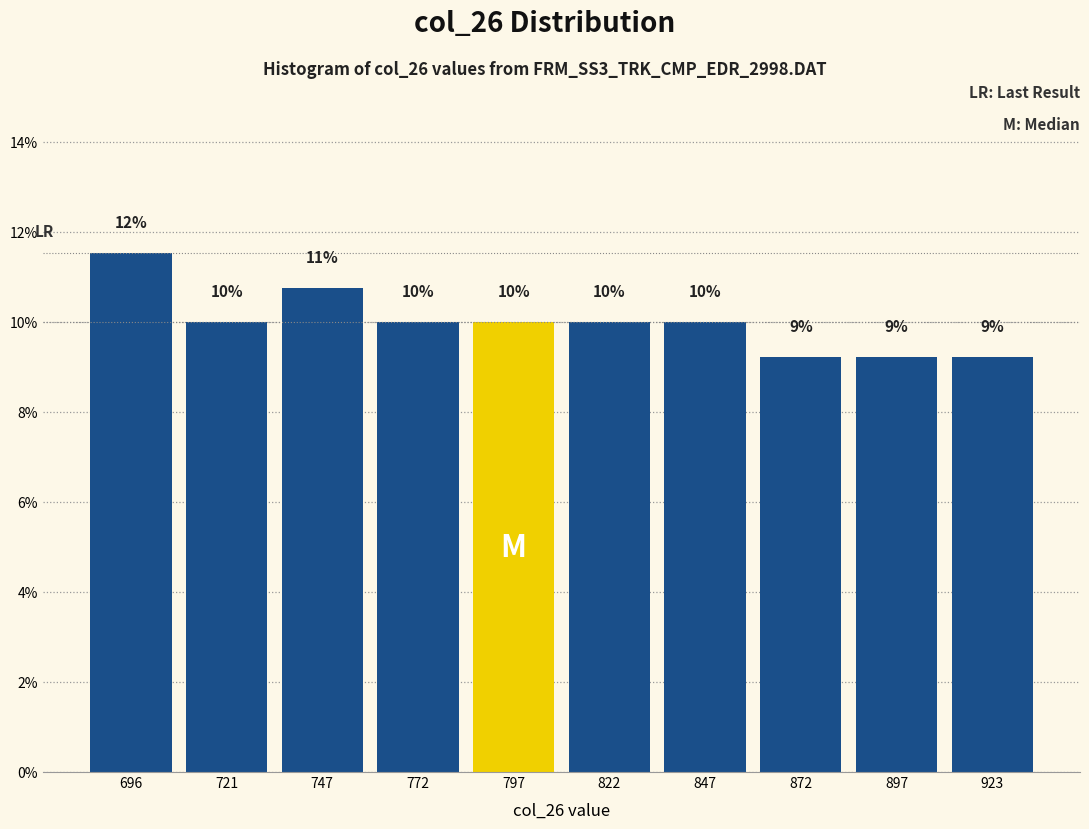

Which range on the x-axis has the tallest bar?

685 to 710